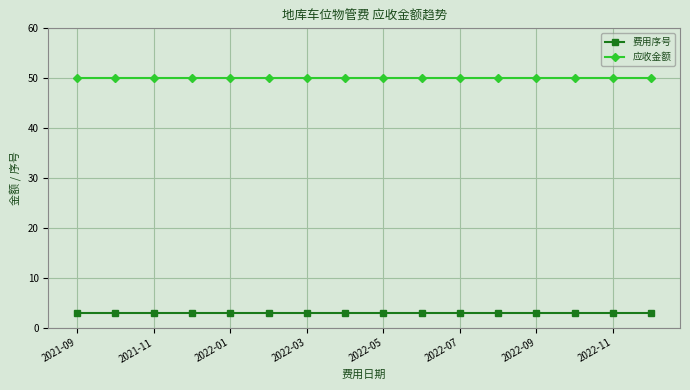

True or false: 应收金额 and 费用序号 cross at least once.

False